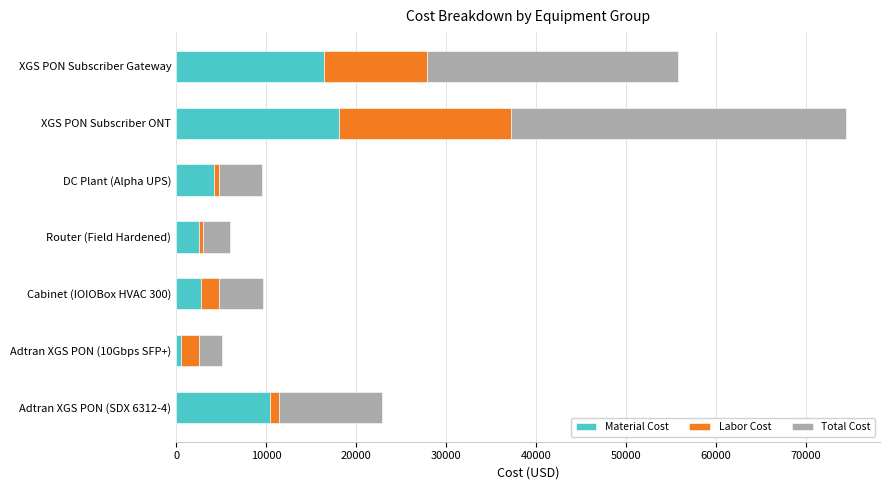

Count the number of categories in the chart.

7